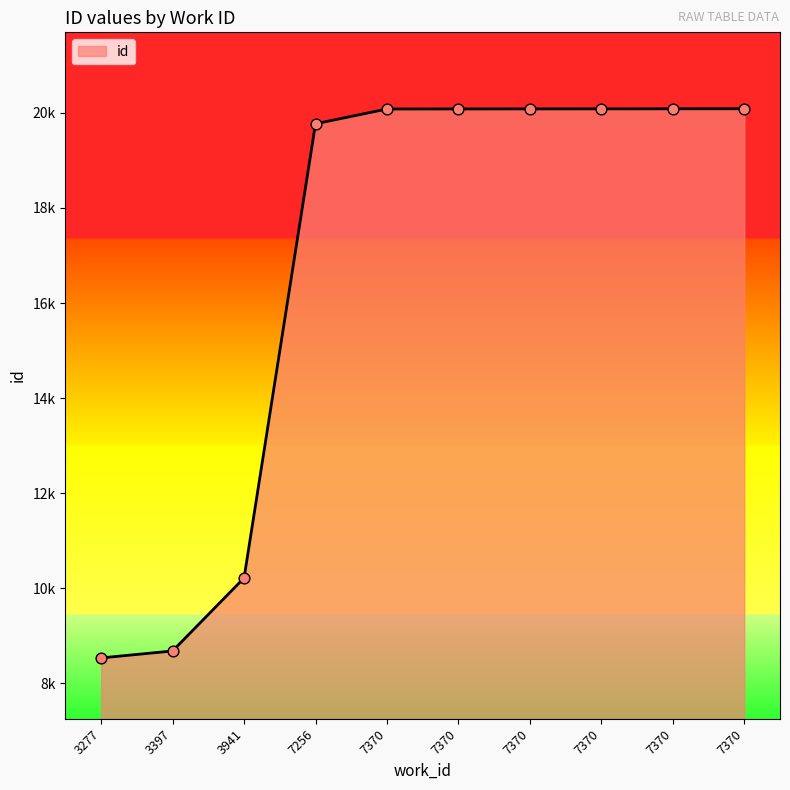

Is this an area chart (filled region under the line)?

Yes